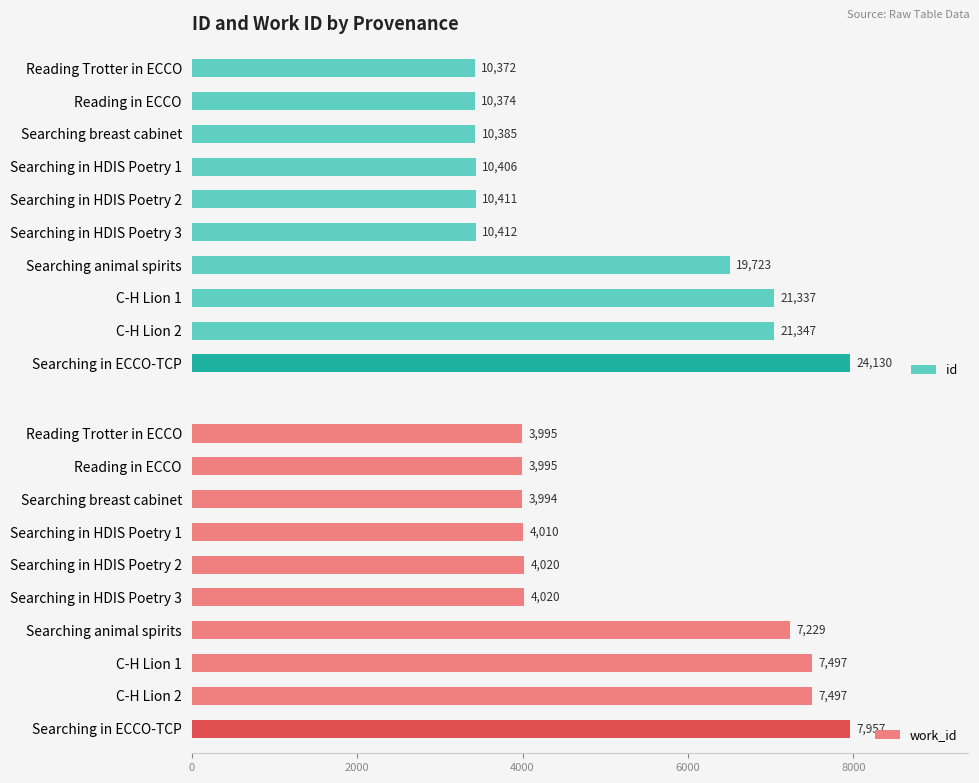

List the series in order of their overall mean, highest first.

id, work_id